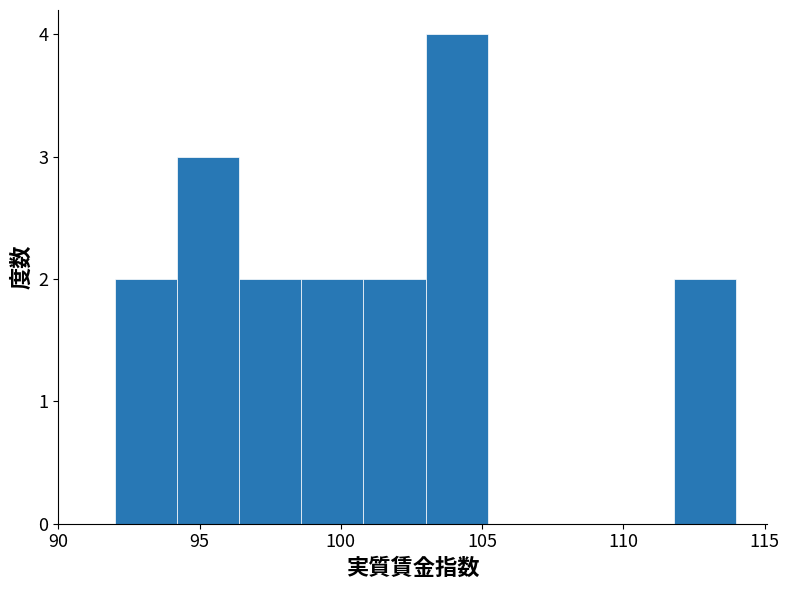

What is the height of the bar covering 100.8 to 103.0 on the x-axis? Neither the bar edges nor the heights are printed on the chart, so give them approximately, as read against the axes.

2